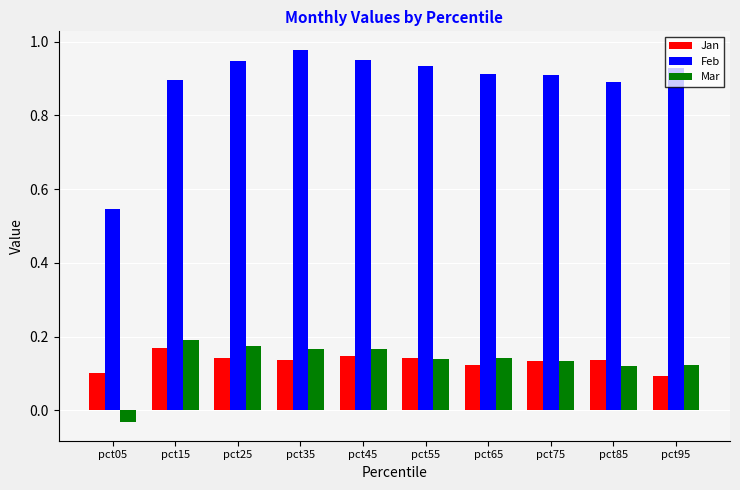

What is the sum of all Jan values?

1.3